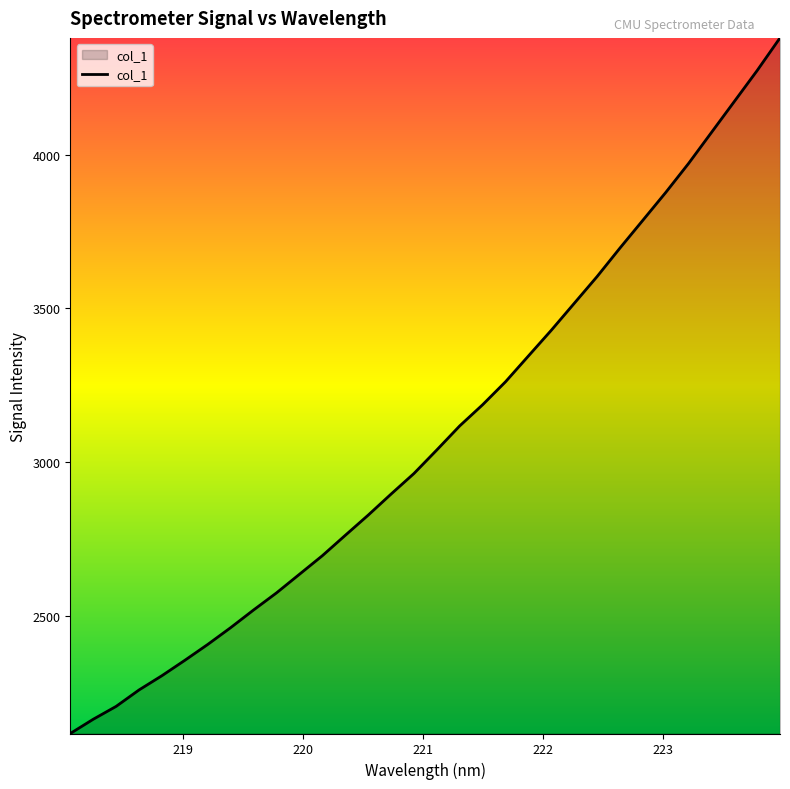

What is the greatest value displayed?

4379.7